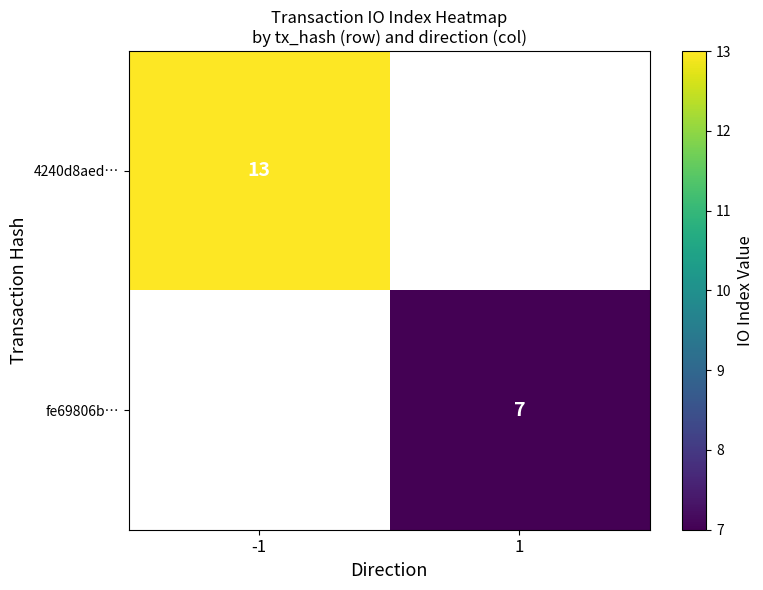

True or false: 4240d8aed… has a value of 8 at -1.

False